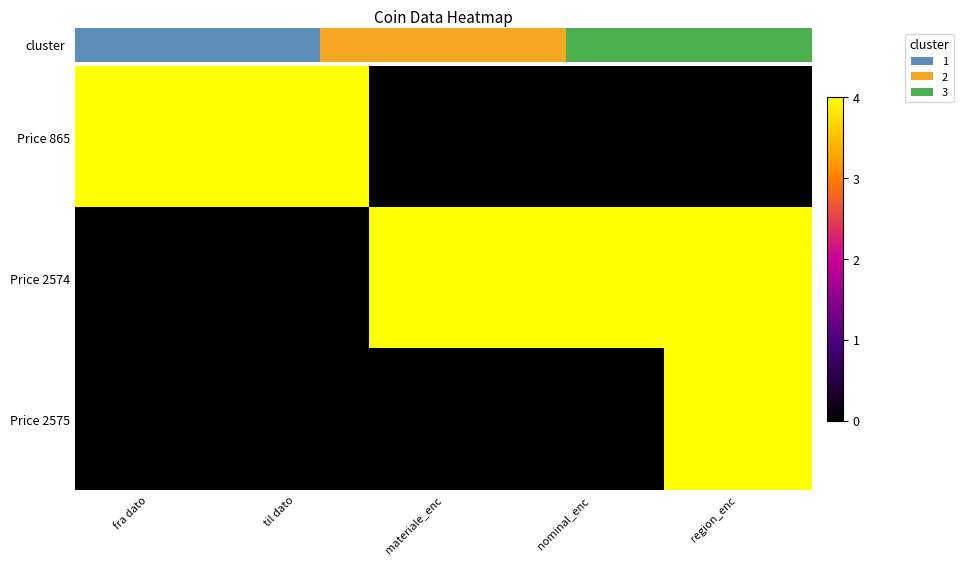

At materiale_enc, list the series in order from smallest to largest.

Price 865, Price 2575, Price 2574